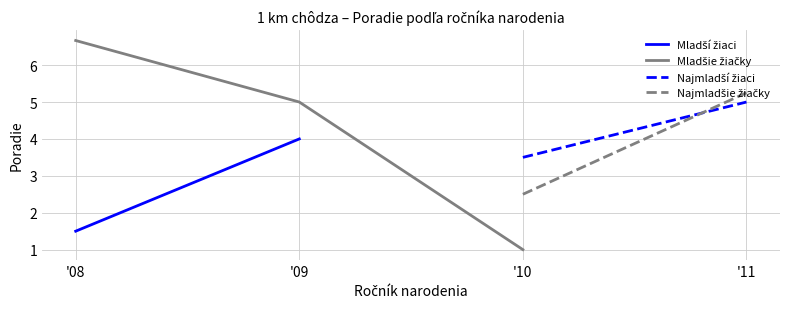

True or false: Mladšie žiačky and Najmladšie žiačky cross at least once.

False